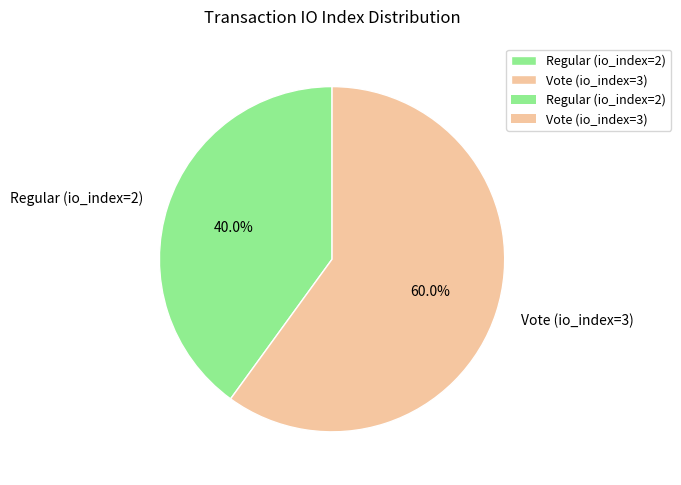

The Regular (io_index=2) slice represents 40% of the pie. True or false?

True